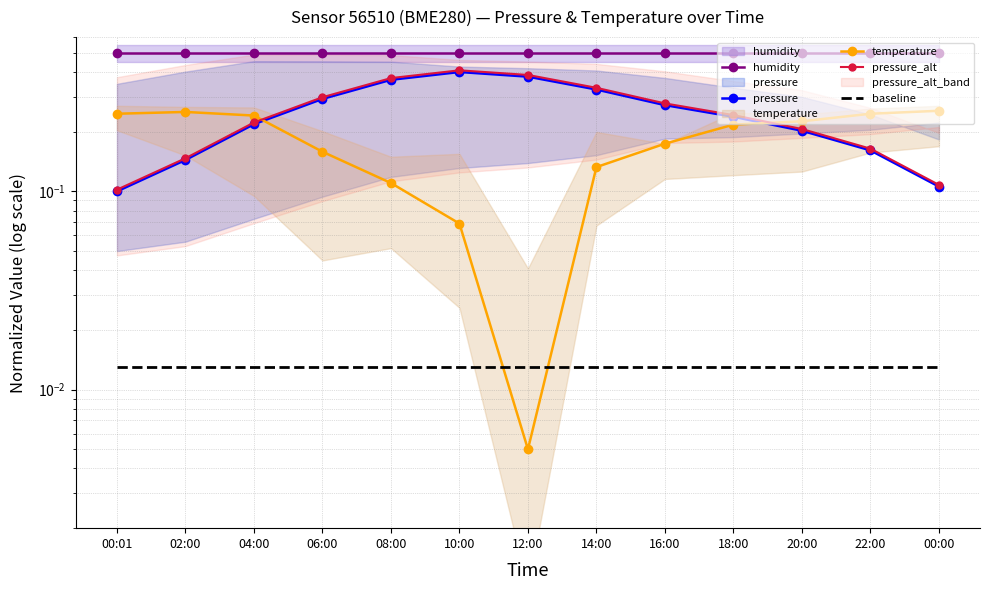

Which series has the widest spread of values?

pressure_alt